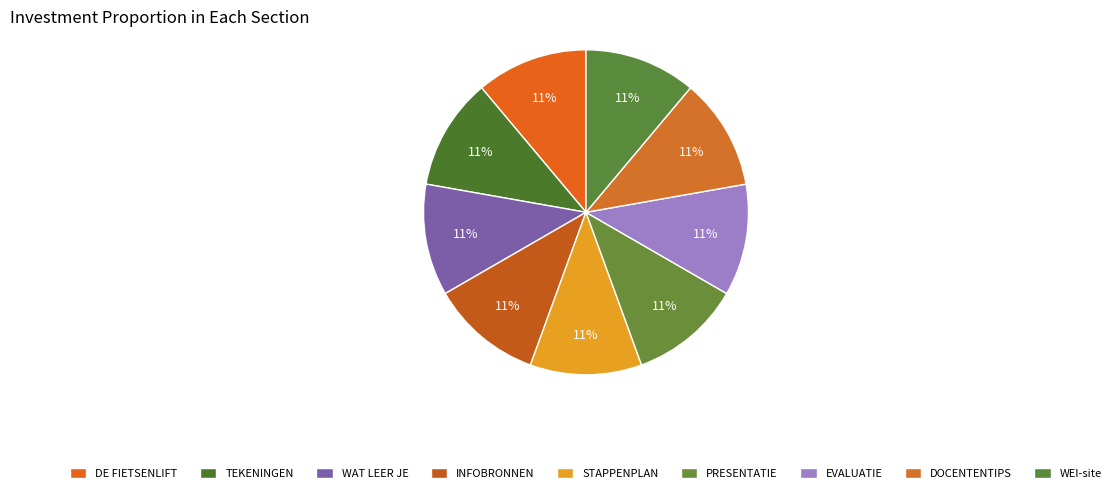

To the nearest percent, what is the average slice percentage?

11%